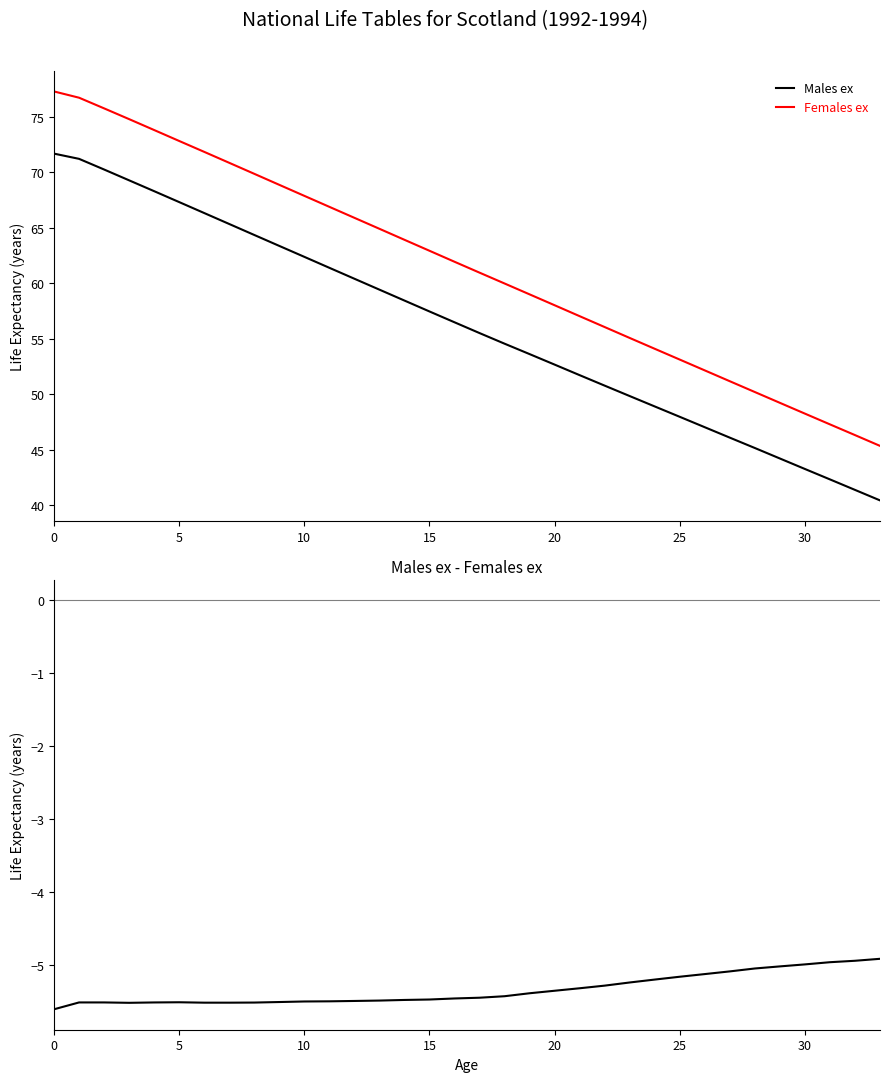

List the series in order of their peak value, highest first.

Females ex, Males ex, Males ex - Females ex